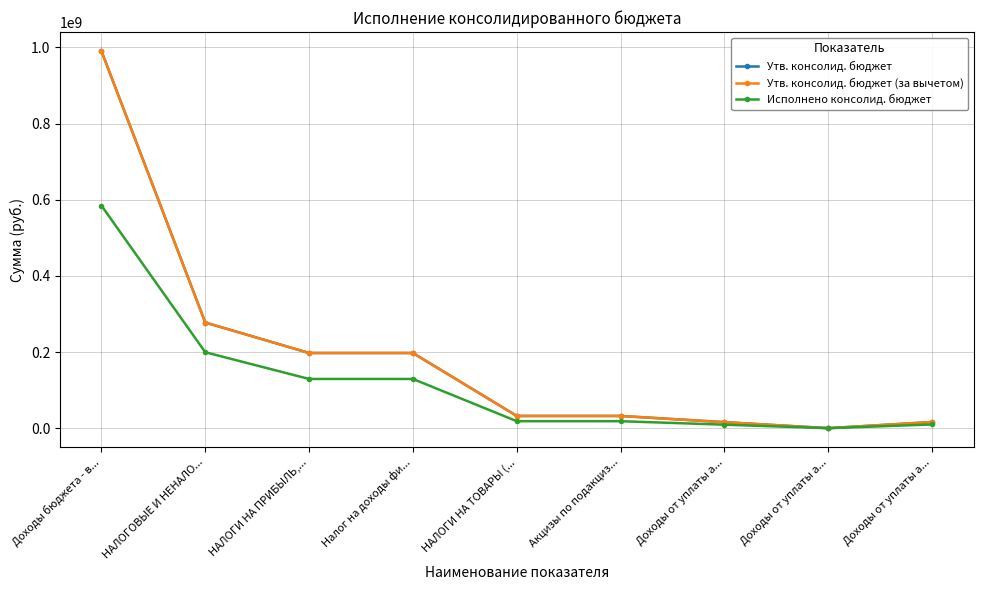

Is the value of Утв. консолид. бюджет at Доходы от уплаты а... greater than the value of Исполнено консолид. бюджет at Доходы от уплаты а...?

Yes